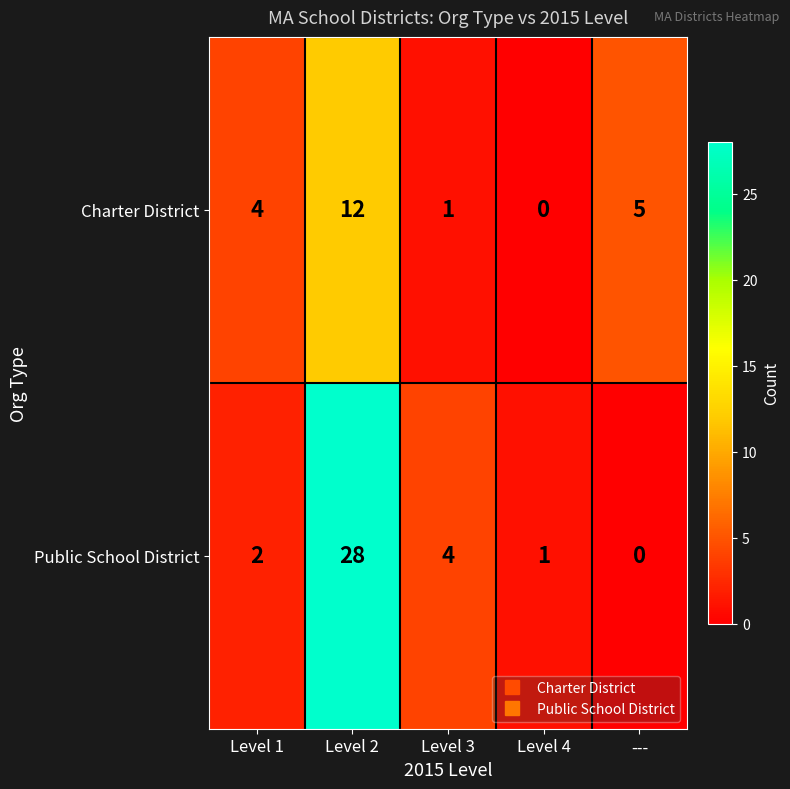

The value of Public School District at Level 2 is 28. True or false?

True